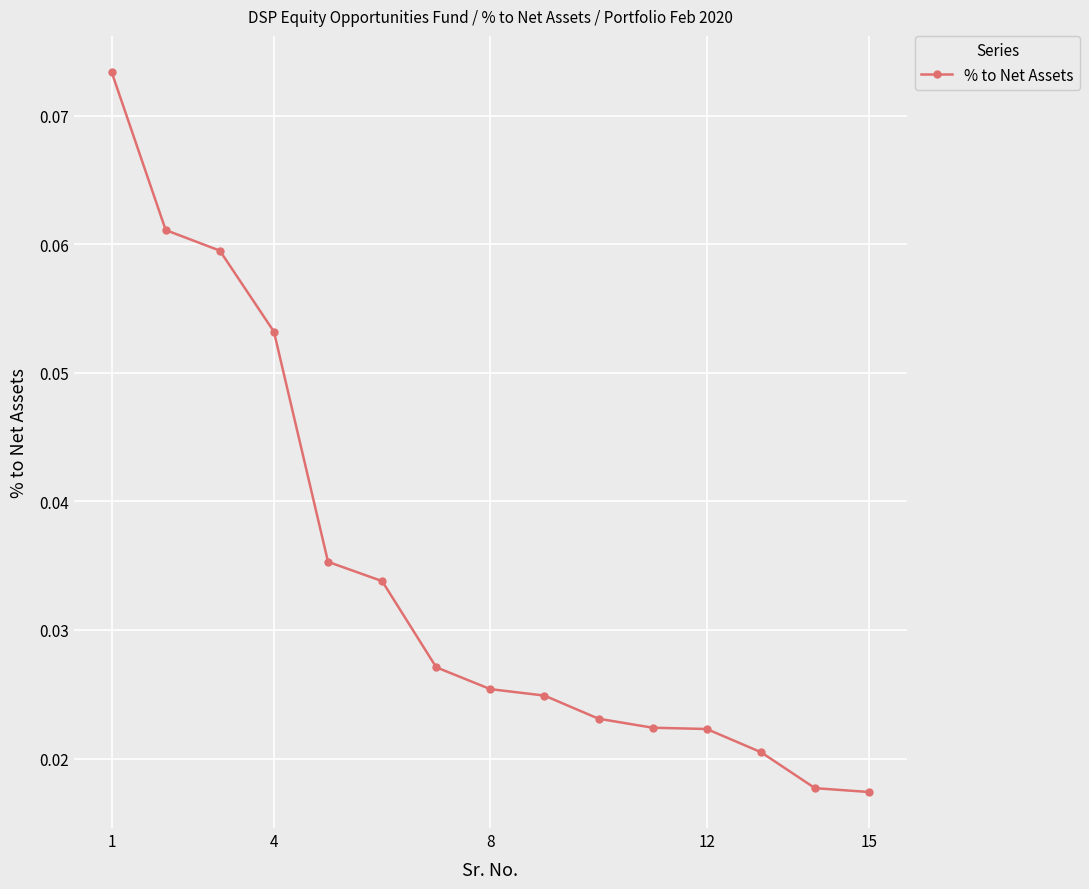

What is the sum of all values?

0.5